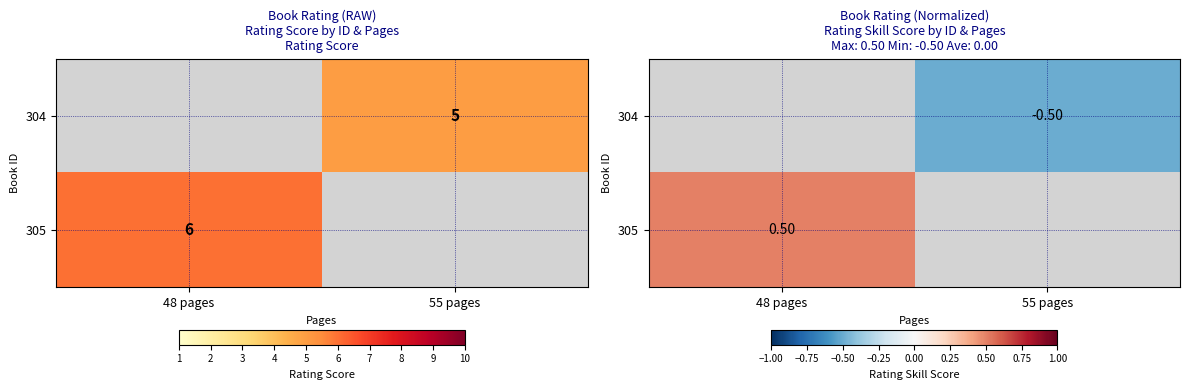

At how many categories does at least one series exceed 0?

1